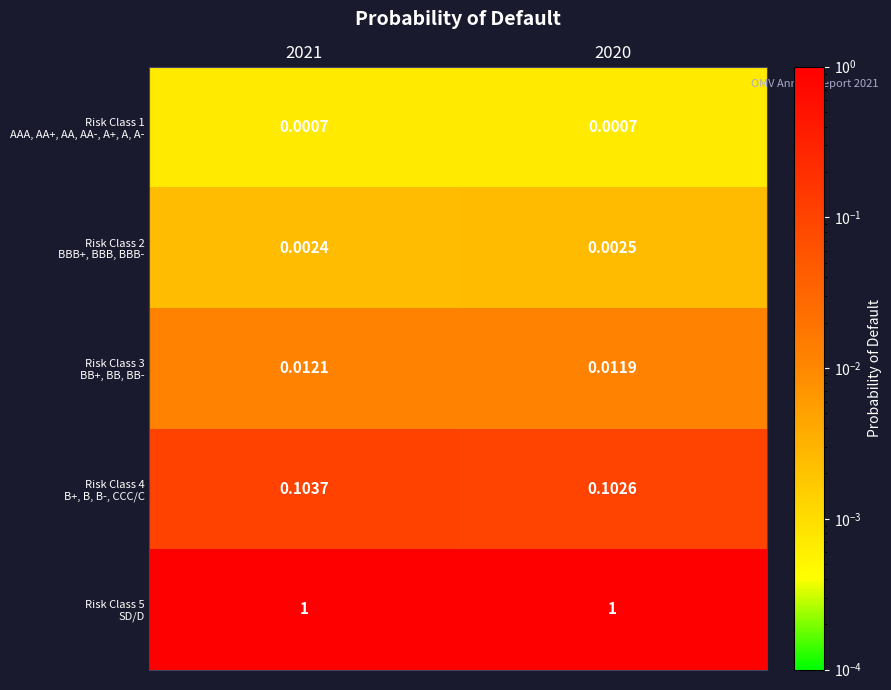

Count the number of categories in the chart.

2